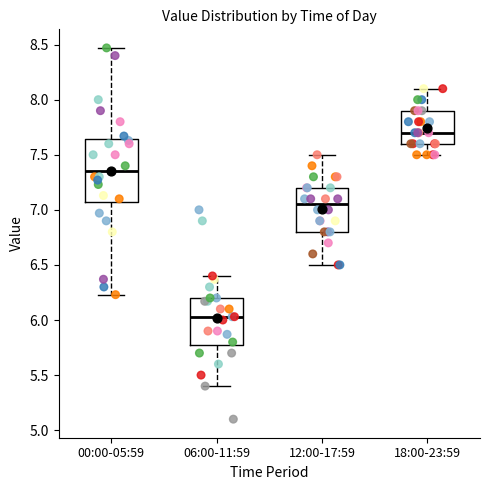

Which box is the tallest, from its lower edge to its upper edge?

00:00-05:59